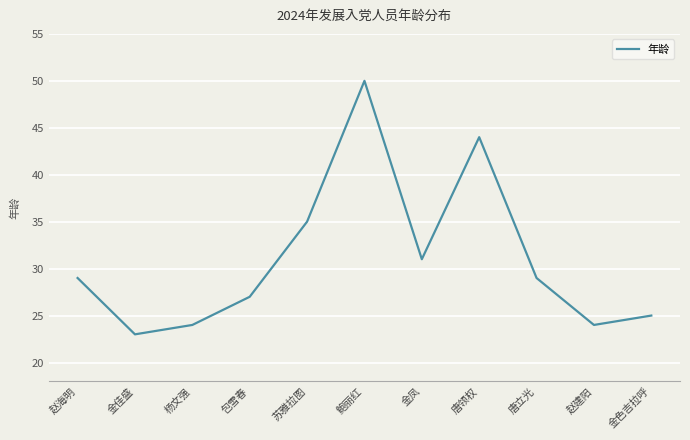

What position from the left is 赵建阳?

10